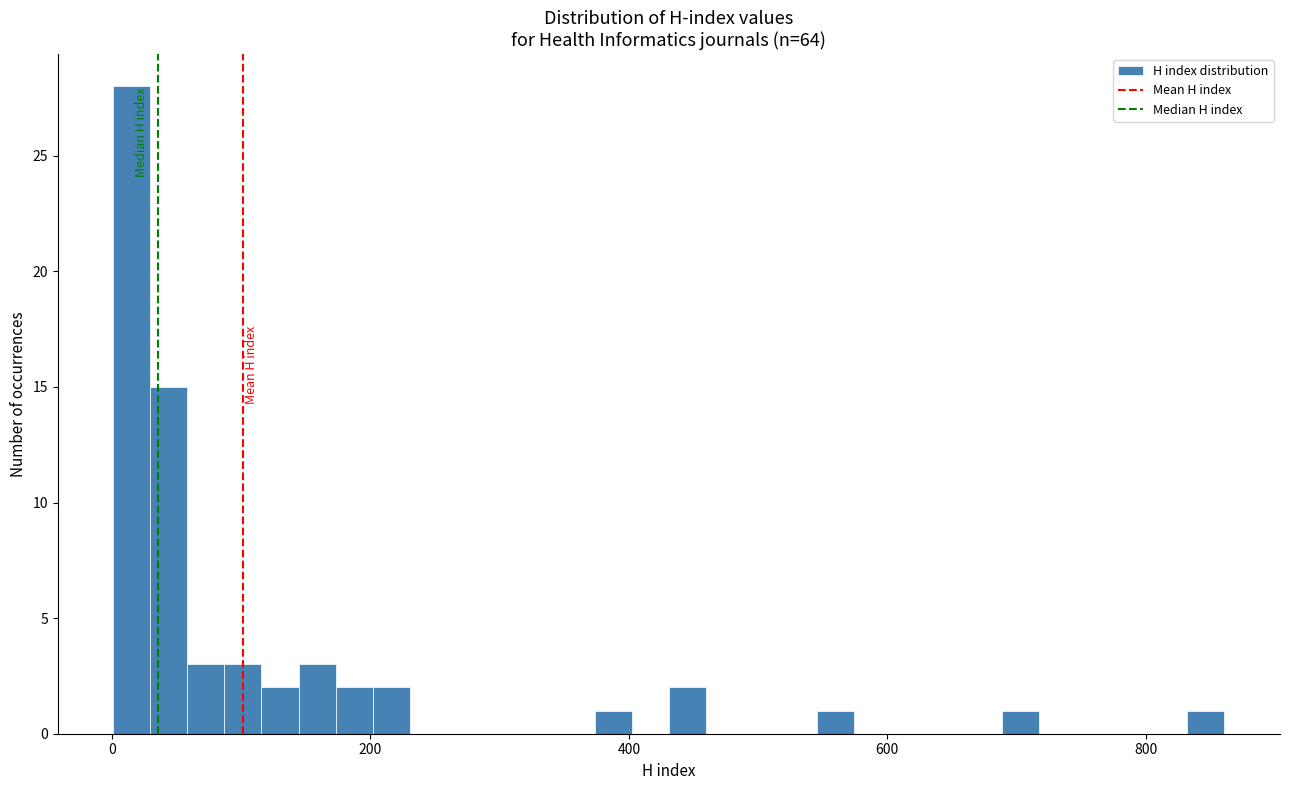

Read against the x-axis, roughly where is the centre of the tallest bar?

20